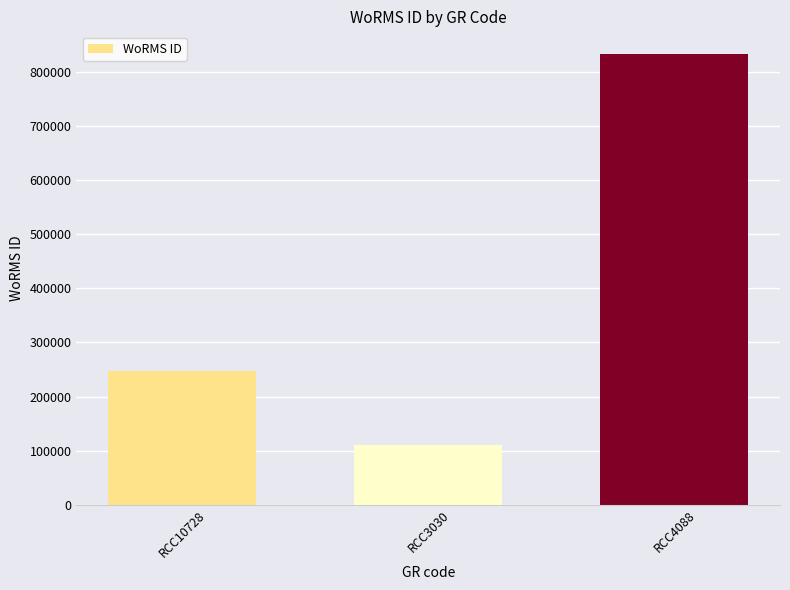

The value at RCC3030 is 109711. True or false?

True